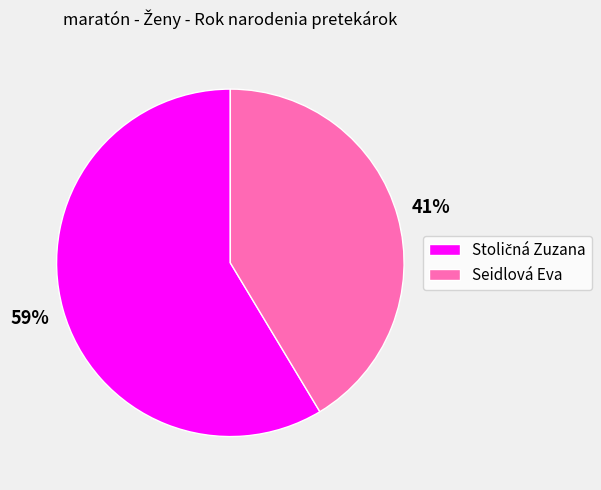

Does any single category account for the majority?

Yes